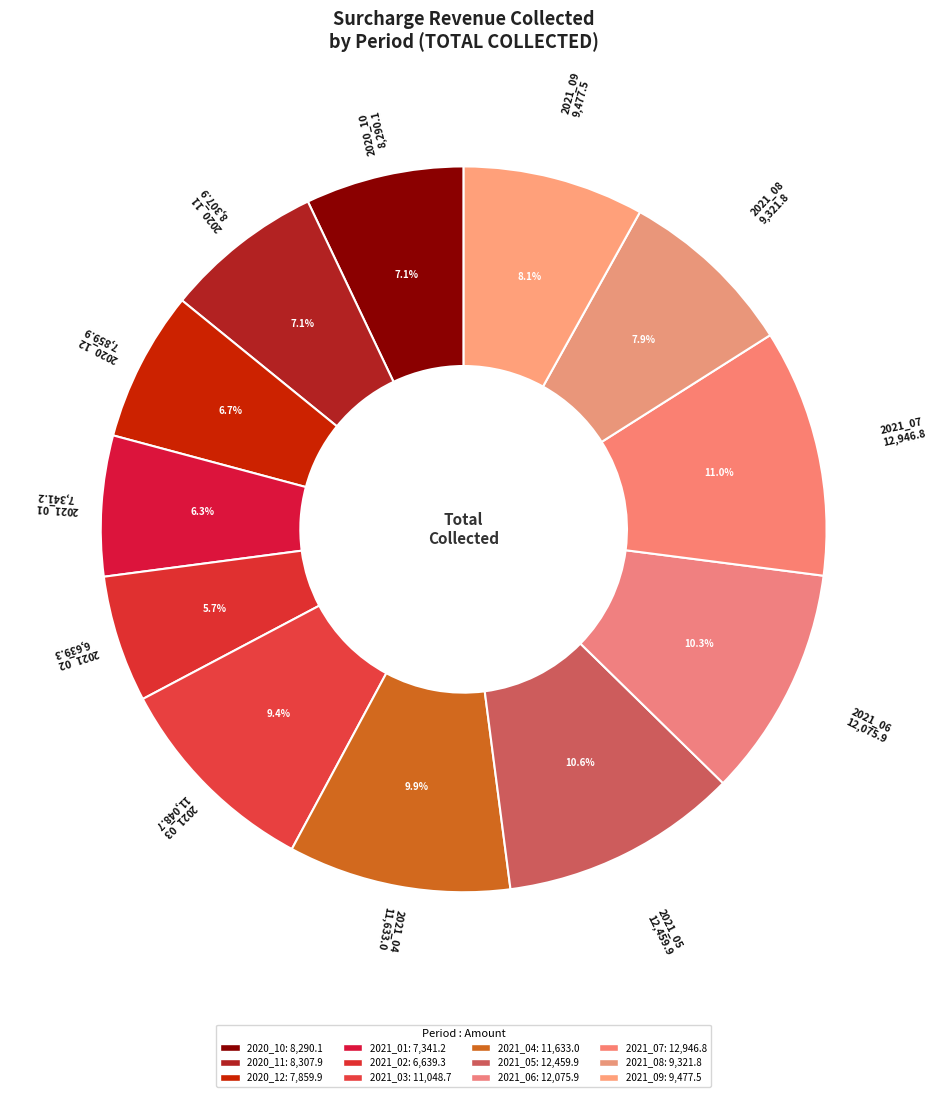

Count the number of slices in the pie.

12